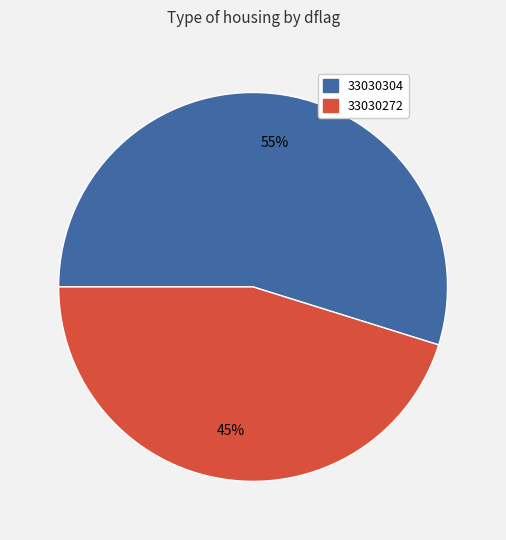

How many segments does this pie chart have?

2